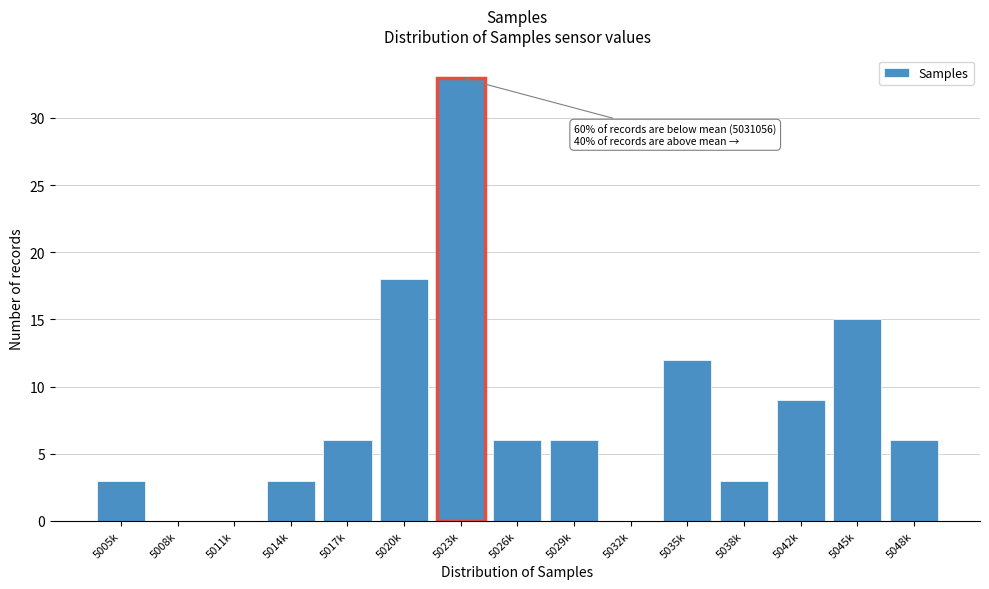

Reading left to right, transcribe all the data shown in this chart.

5005k=3	5008k=0	5011k=0	5014k=3	5017k=6	5020k=18	5023k=33	5026k=6	5029k=6	5032k=0	5035k=12	5038k=3	5042k=9	5045k=15	5048k=6